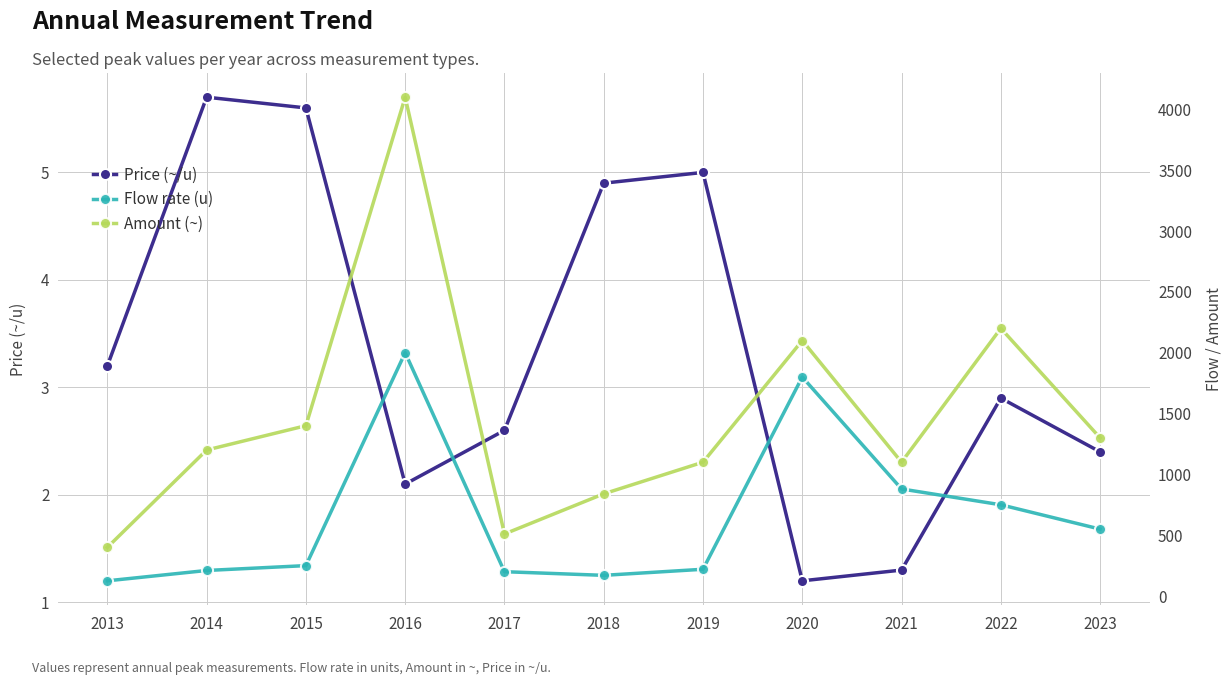

Is it true that Amount (~) equals 1400.0 at 2015?

True